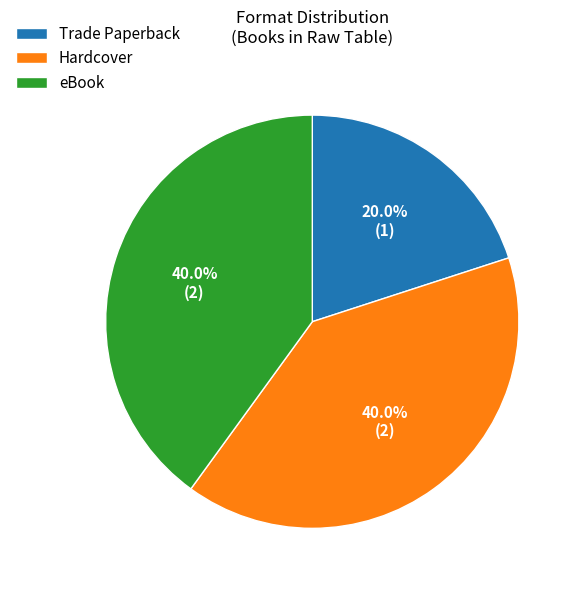

Is there a majority slice in this chart?

No